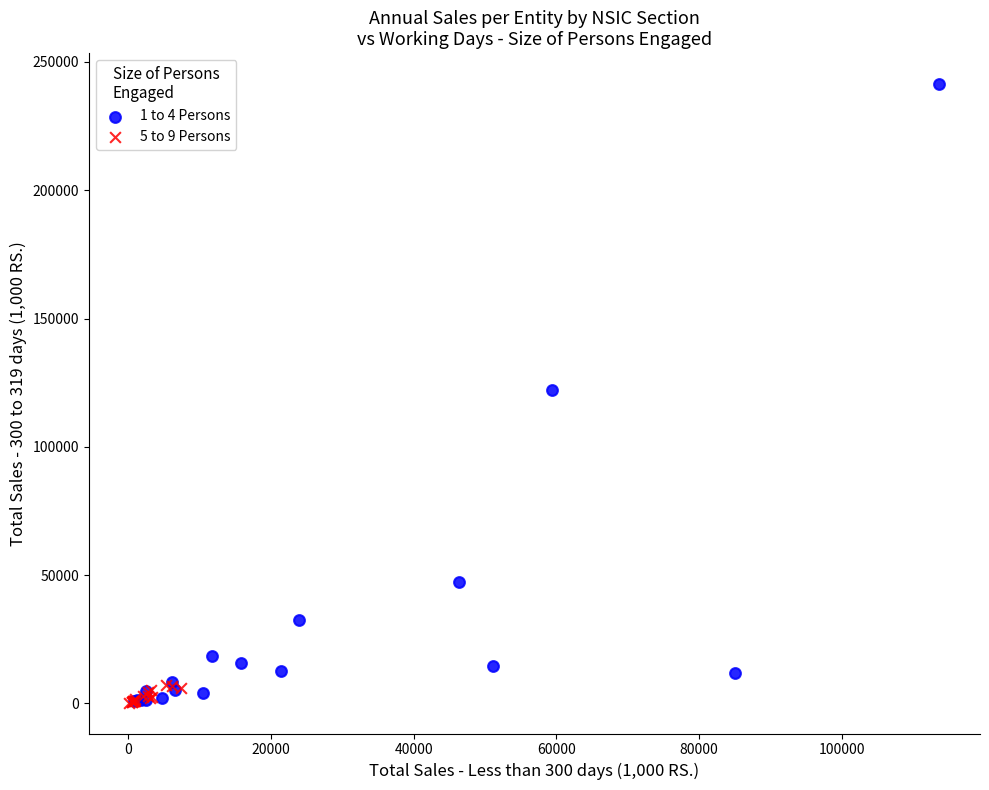

Which series has the widest spread of Y values?

1 to 4 Persons